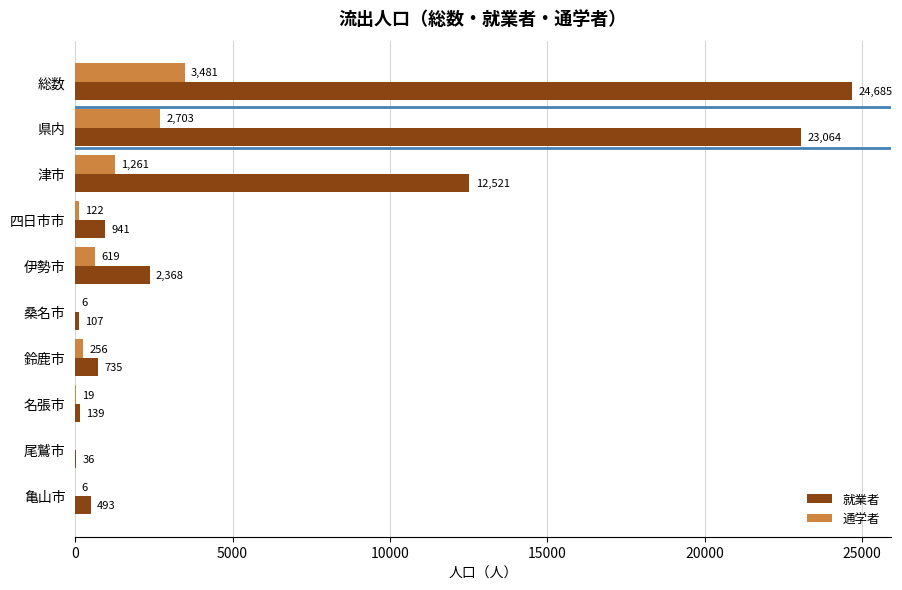

What is the sum of all 就業者 values?

65089